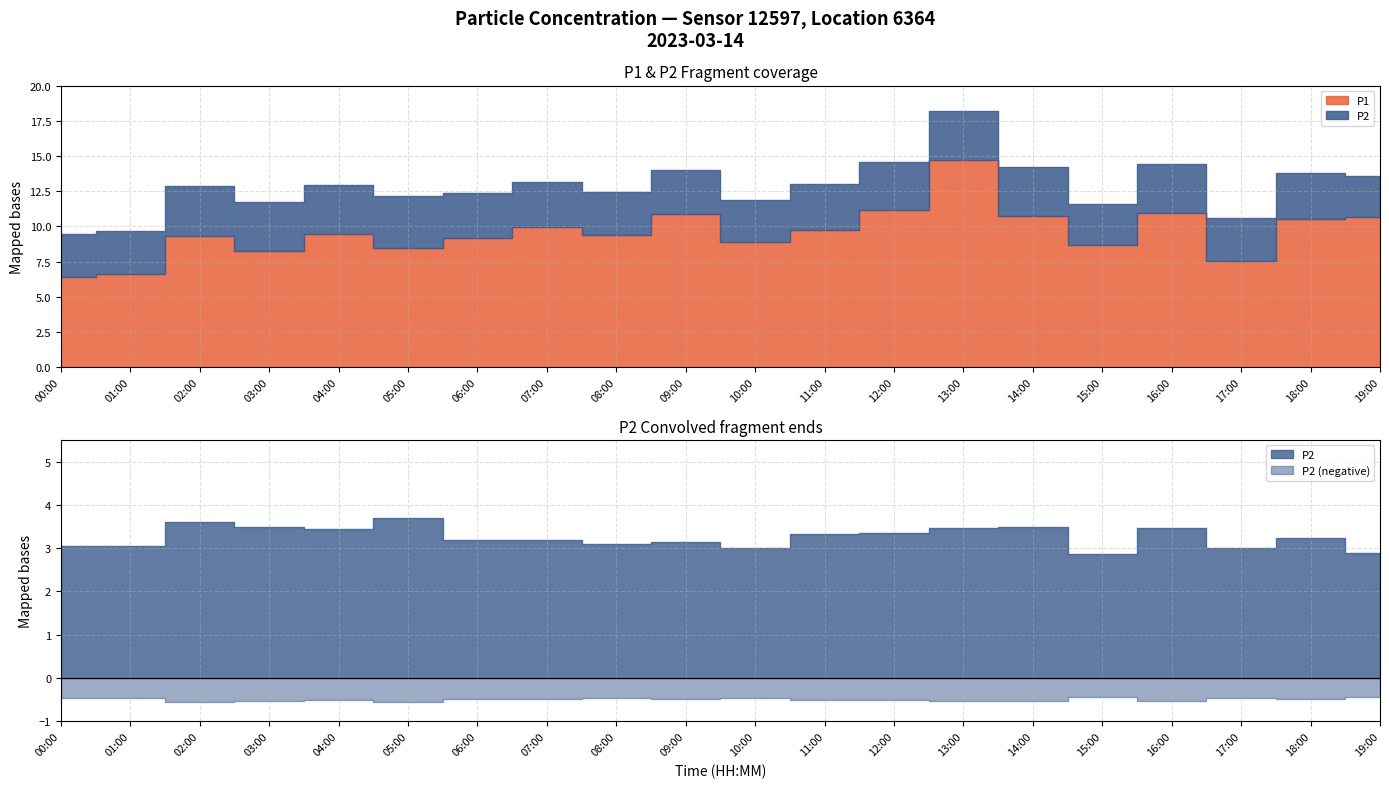

At how many categories does at least one series exceed 7?

20